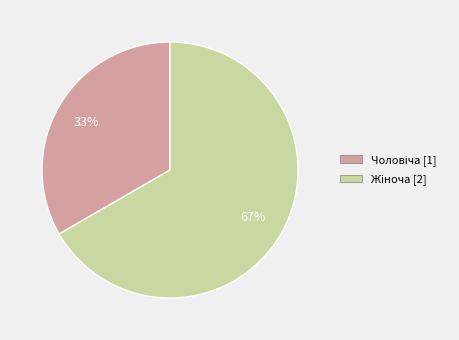

Does any single category account for the majority?

Yes